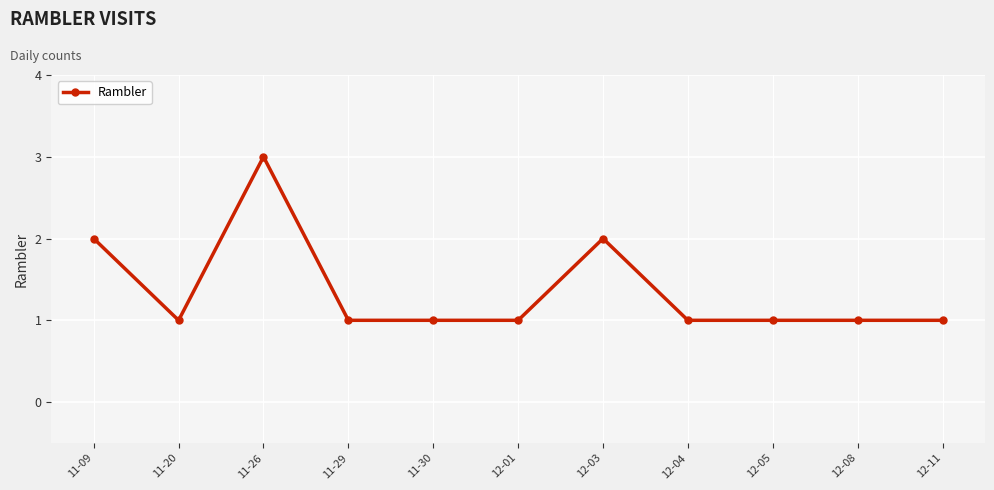

Is it true that the value at 11-30 is 1?

True